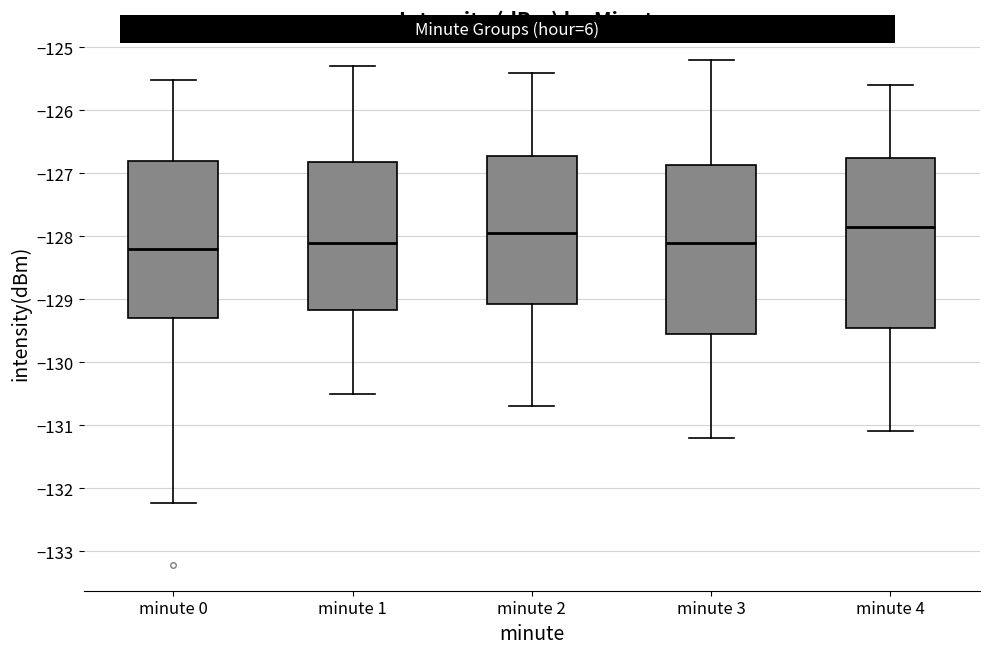

Where does the upper whisker of the box for minute 2 end on the y-axis? The values are not printed on the chart, so give them approximately, as read against the axis.

-125.4